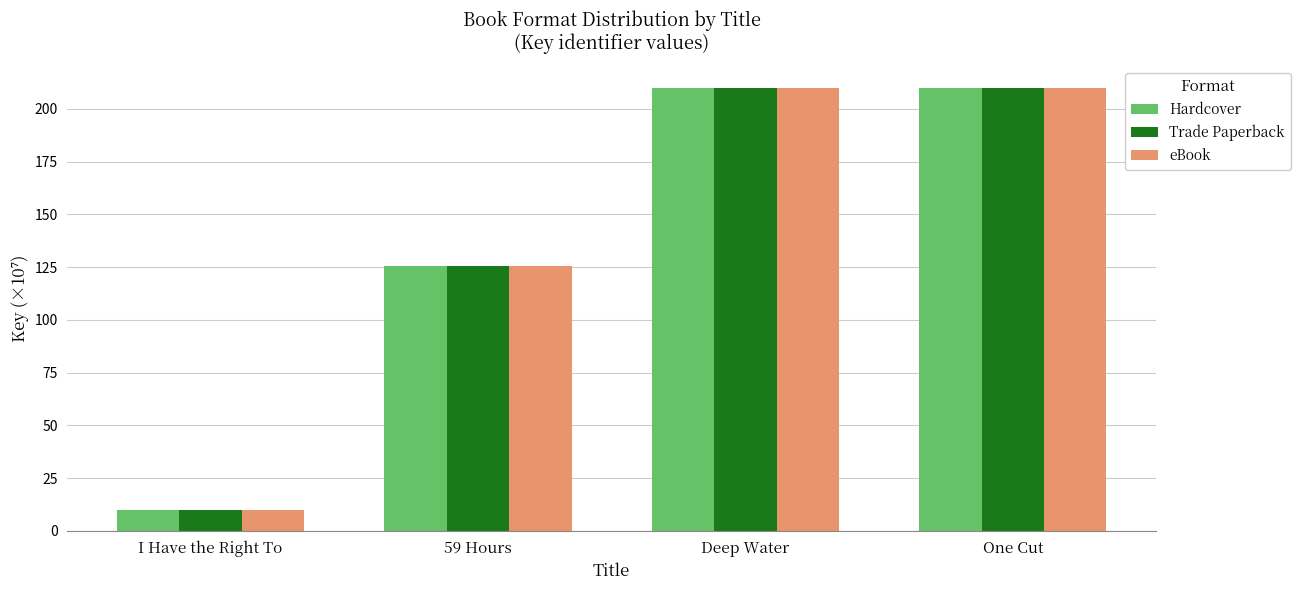

What is the total value across all series at I Have the Right To?

30.1